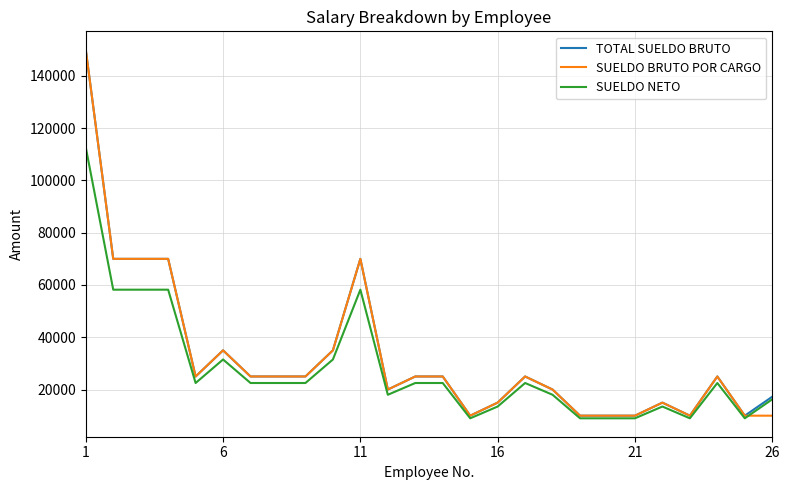

Is this an area chart (filled region under the line)?

No